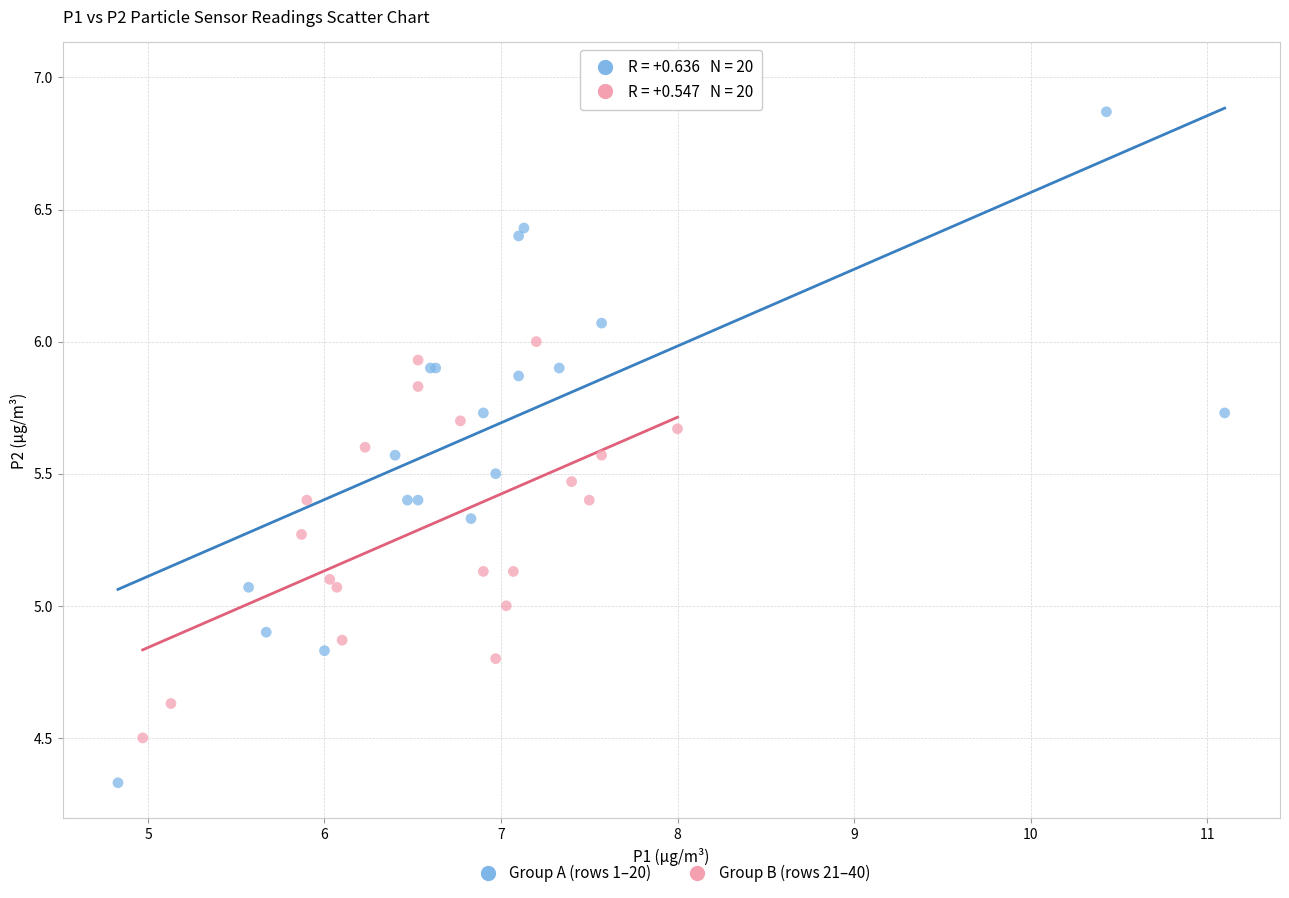

Which series has the largest Y range (max minus min)?

Group A (rows 1–20)